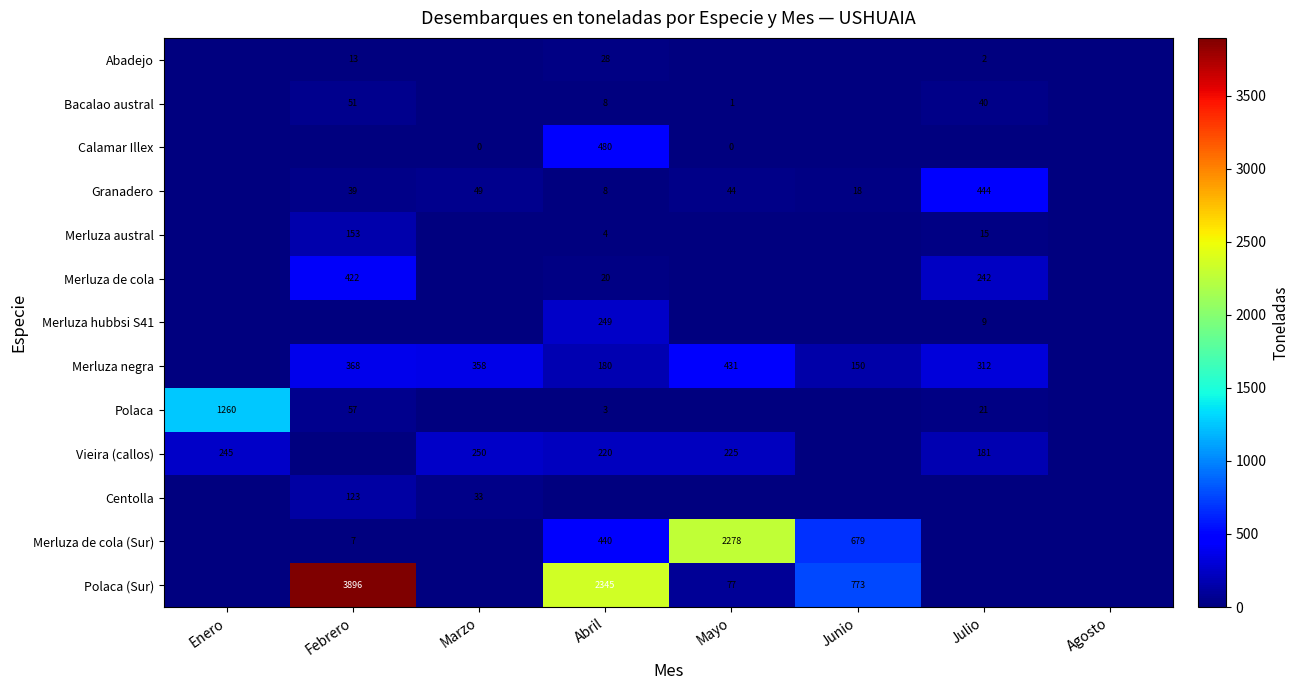

What is the difference between the Bacalao austral values at Febrero and Abril?

43